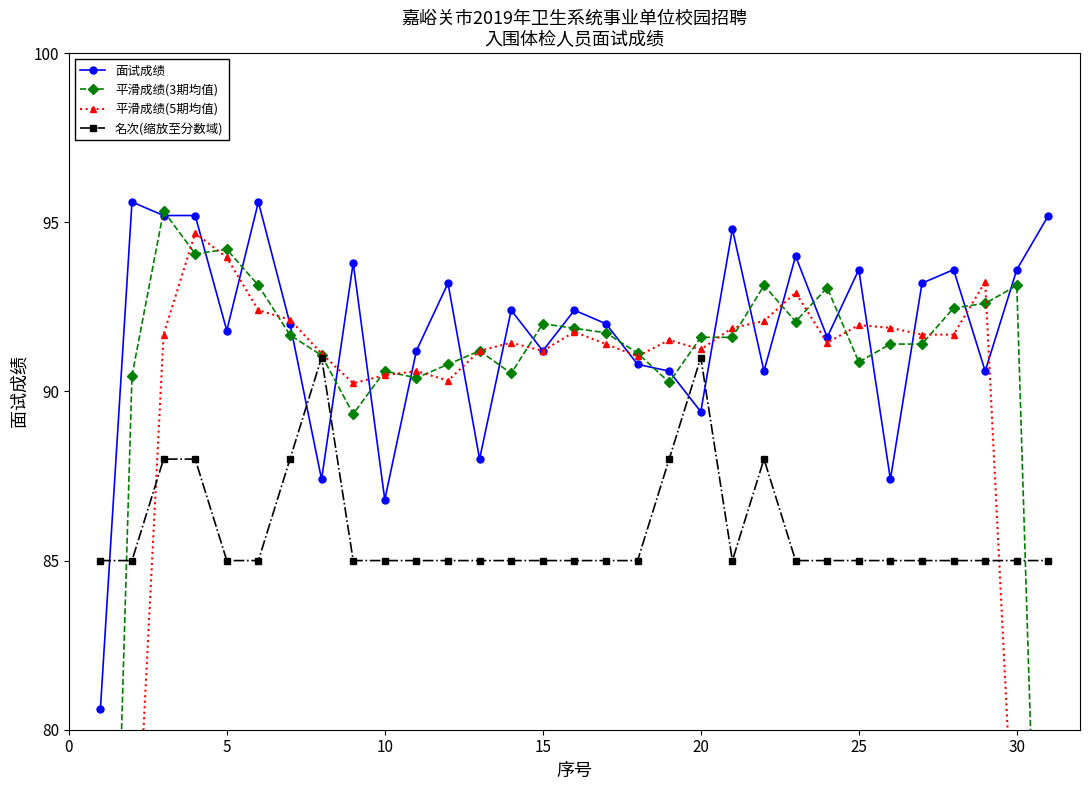

How many data points does each series have?

31